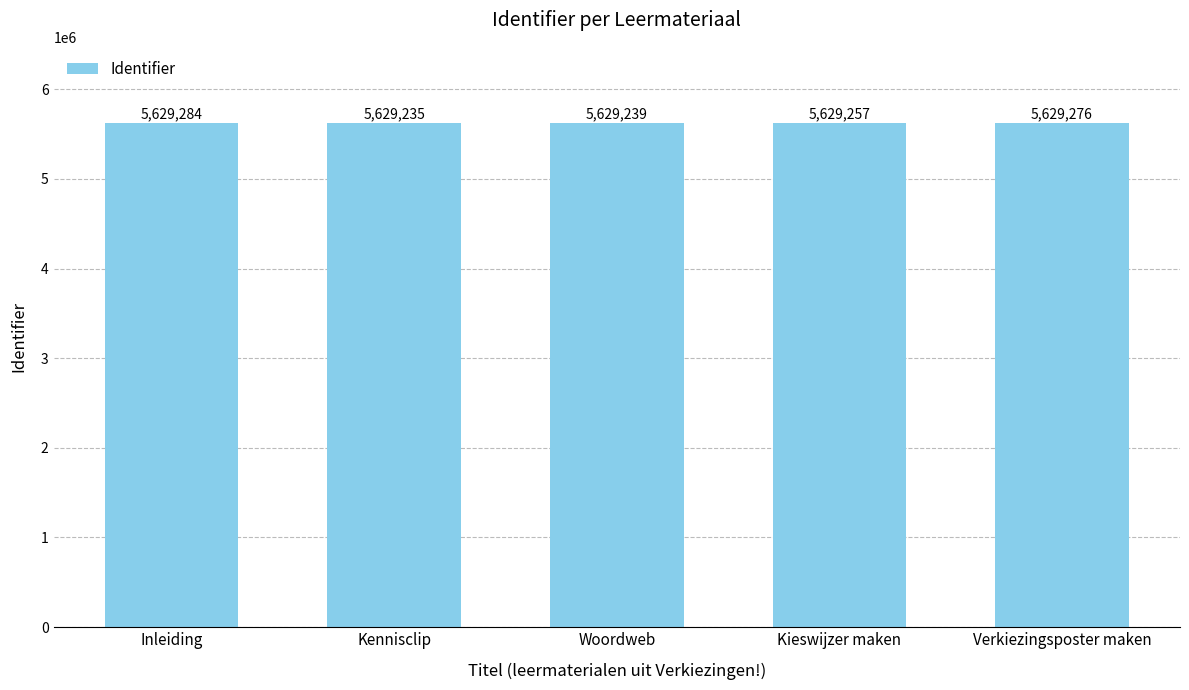

What is the average value?

5629258